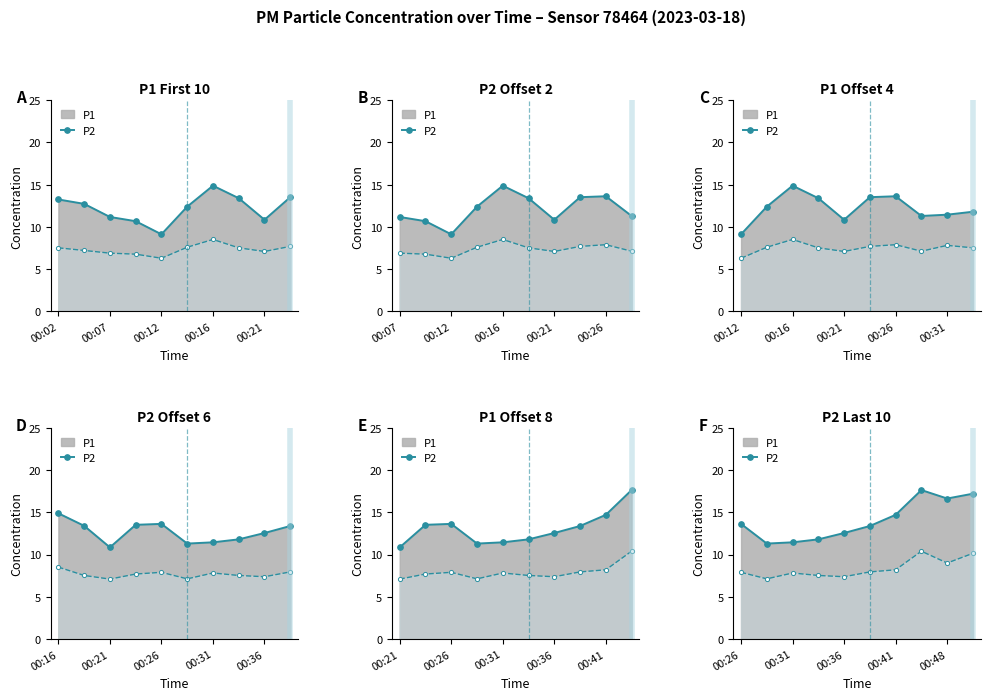

Is it true that P2 equals 1.8 at 00:38?

False